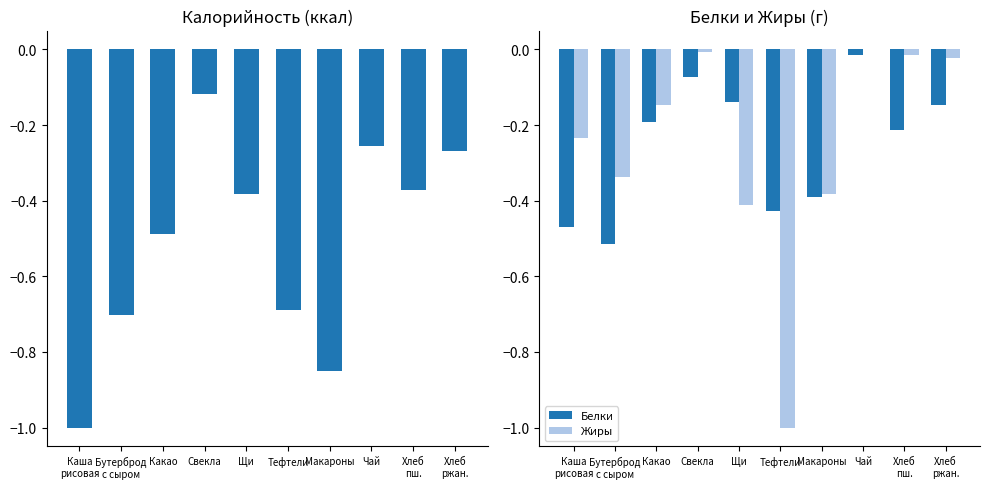

What is the average value of the Белки series?

-0.3